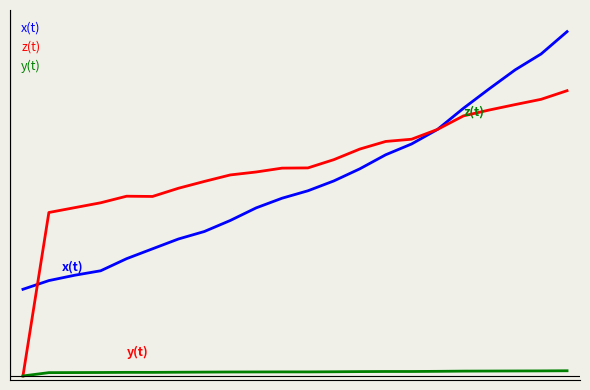

Does the chart display data point markers on the line(s)?

No